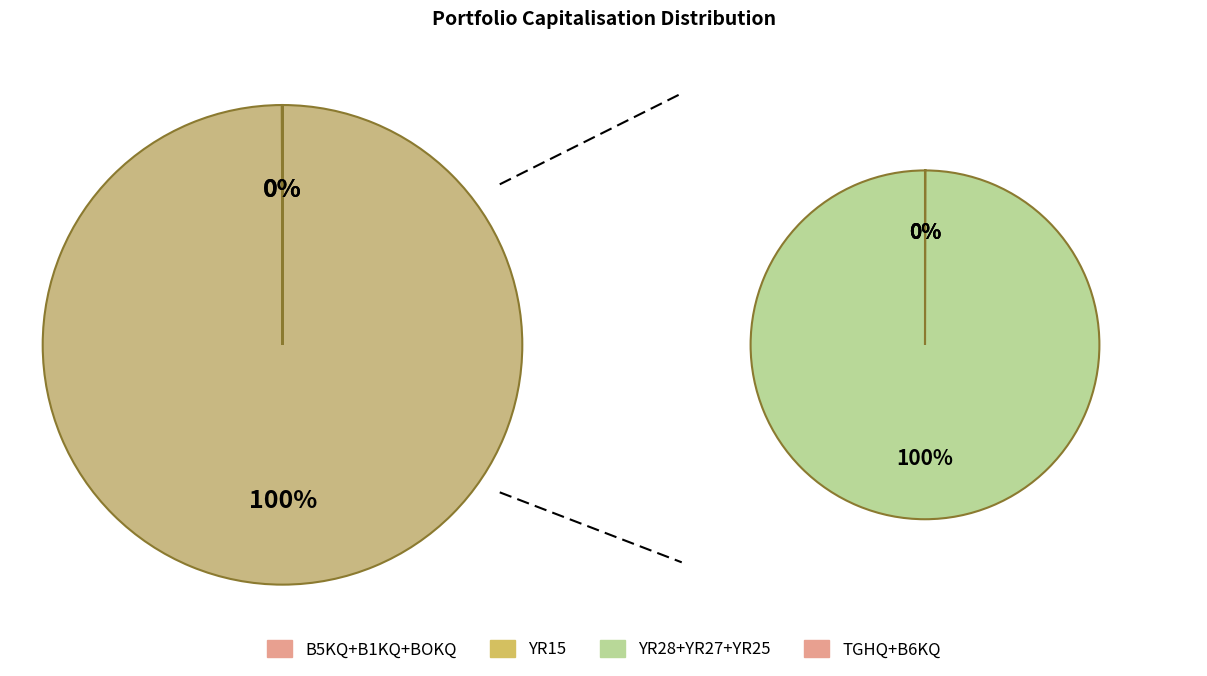

Which has a higher value, BOKQ or B5KQ?

B5KQ